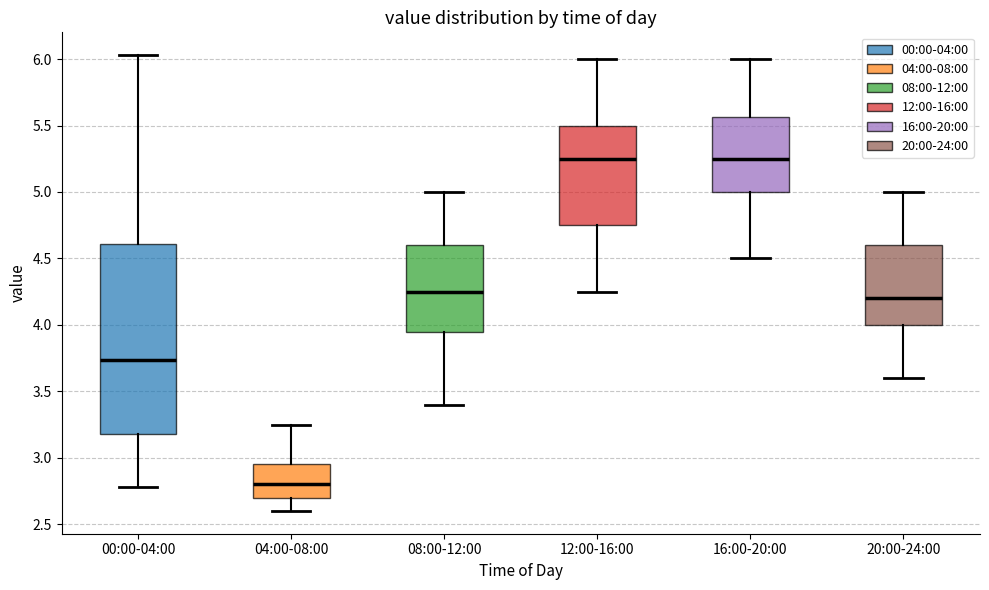

Reading left to right, transcribe this box plot: for each box, give where its median line is, the range the box spans, and where its two whiskers end, as read against the y-axis. The values are not printed on the chart, so give them approximately, as read against the axis.

00:00-04:00: median 3.75, box 3.20 to 4.60, whiskers 2.80 to 6.05
04:00-08:00: median 2.80, box 2.70 to 2.95, whiskers 2.60 to 3.25
08:00-12:00: median 4.25, box 3.95 to 4.60, whiskers 3.40 to 5.00
12:00-16:00: median 5.25, box 4.75 to 5.50, whiskers 4.25 to 6.00
16:00-20:00: median 5.25, box 5.00 to 5.55, whiskers 4.50 to 6.00
20:00-24:00: median 4.20, box 4.00 to 4.60, whiskers 3.60 to 5.00